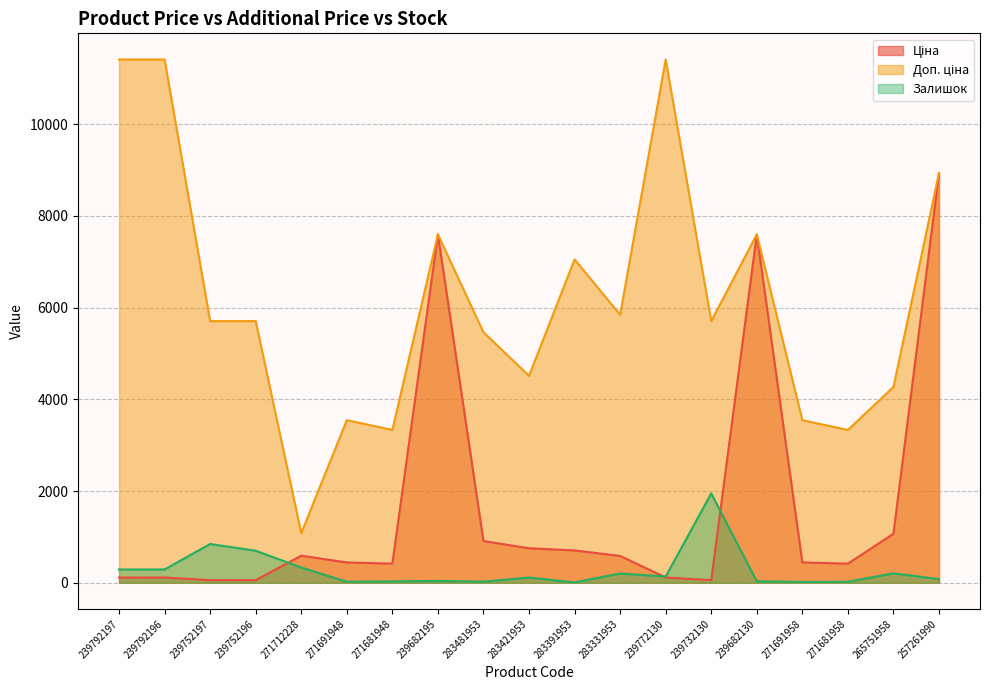

True or false: Ціна and Доп. ціна cross at least once.

False